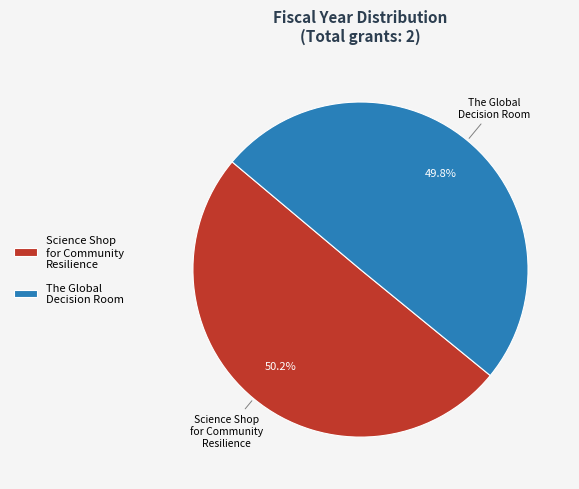

What percentage is the The Global Decision Room slice, to the nearest percent?

50%